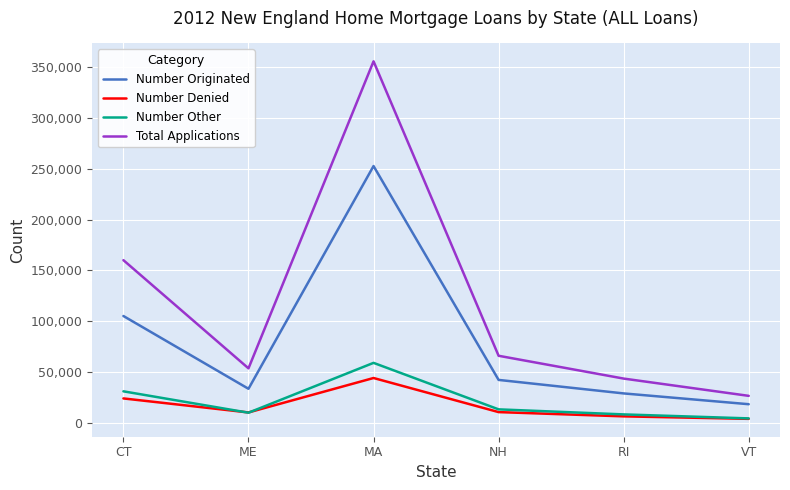

What is the sum of the Number Originated values at ME and CT?

138607